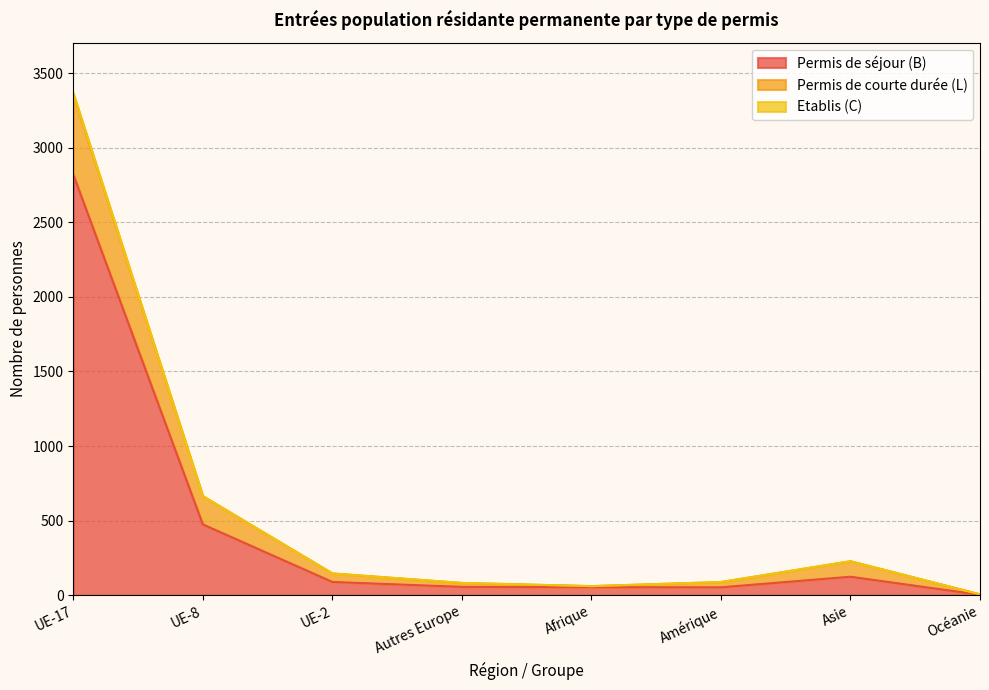

True or false: Etablis (C) Total has more than 0 points higher than both neighbors.

True